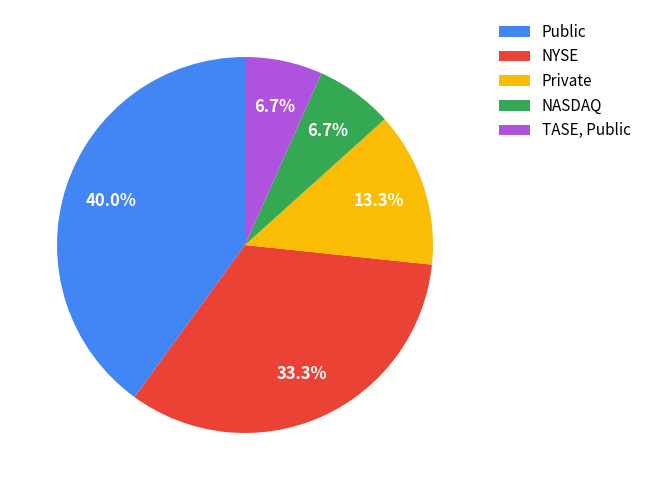

Which category has the biggest portion of the pie?

Public